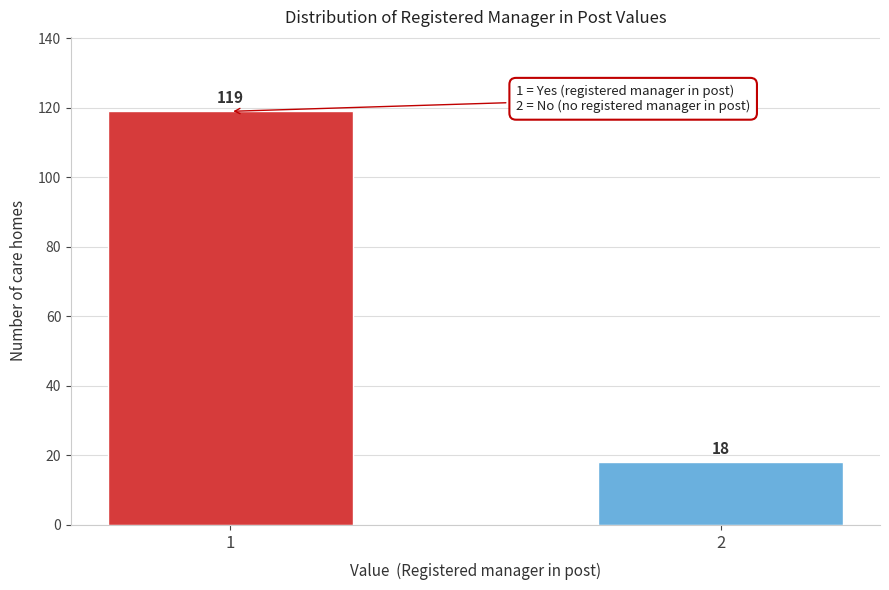

Reading right to left, what are all the values shown in this chart?

18	119